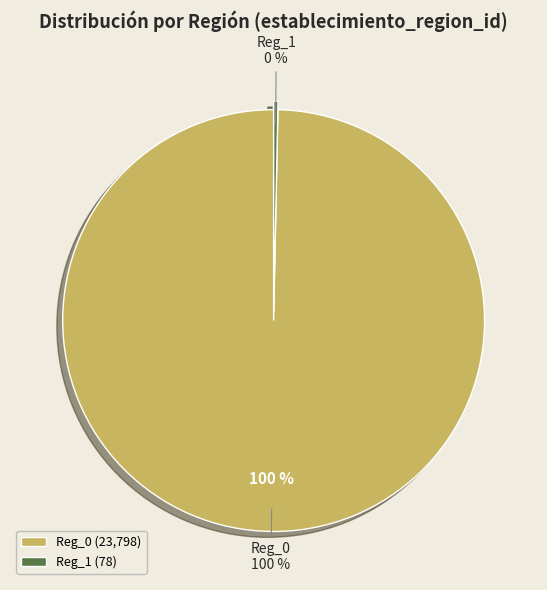

The Reg_0 slice represents 1% of the pie. True or false?

False